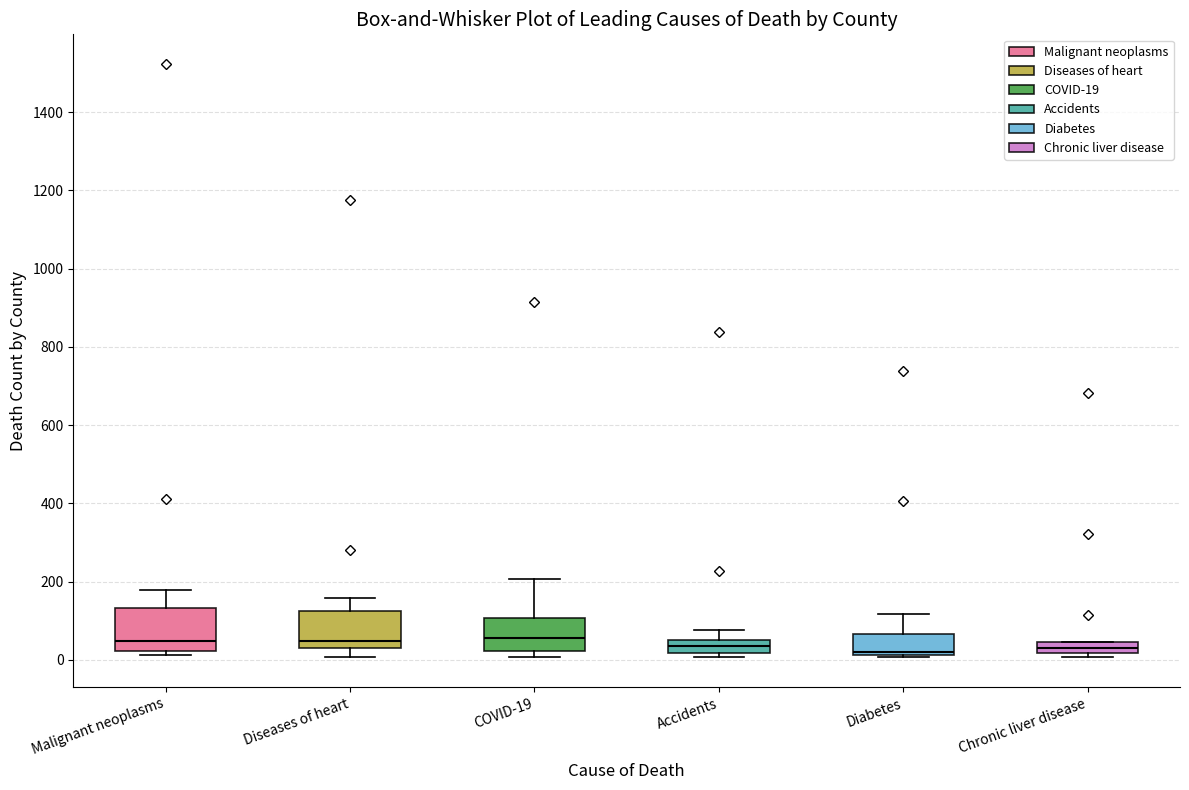

Where is the upper edge of the box for Diseases of heart on the y-axis? The values are not printed on the chart, so give them approximately, as read against the axis.

120